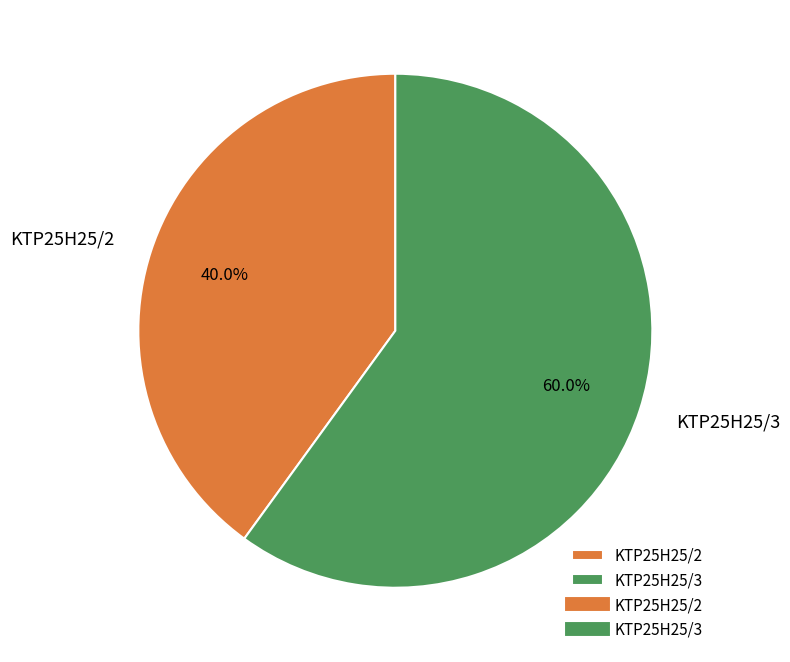

Does KTP25H25/2 represent more than half of the total?

No